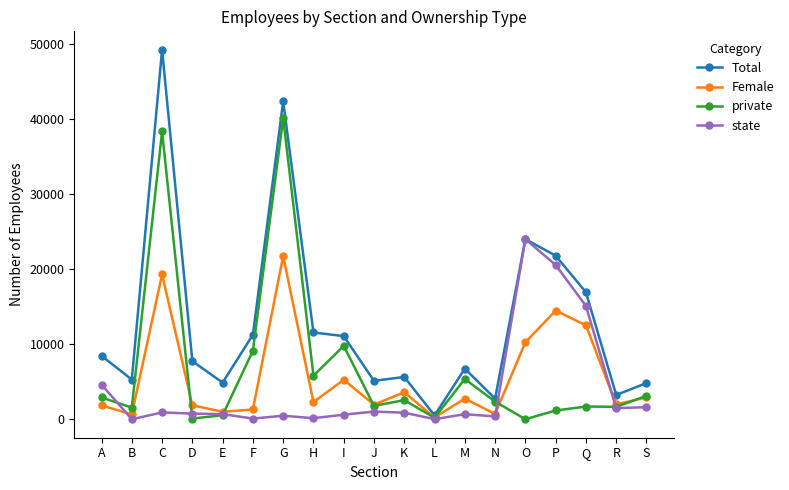

The value of Total at H is 6780. True or false?

False